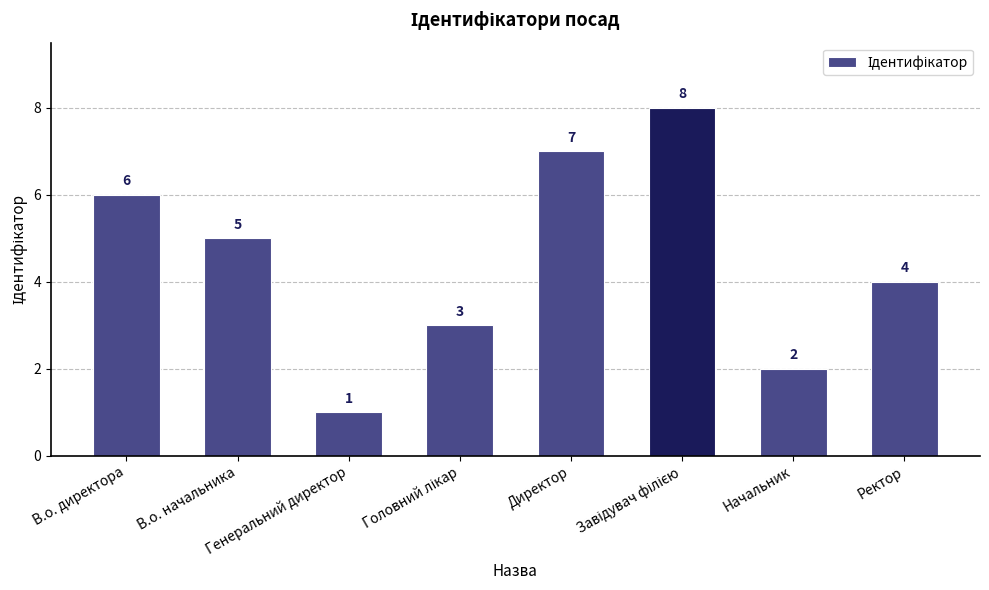

The chart shows a value of 2 at Директор. True or false?

False